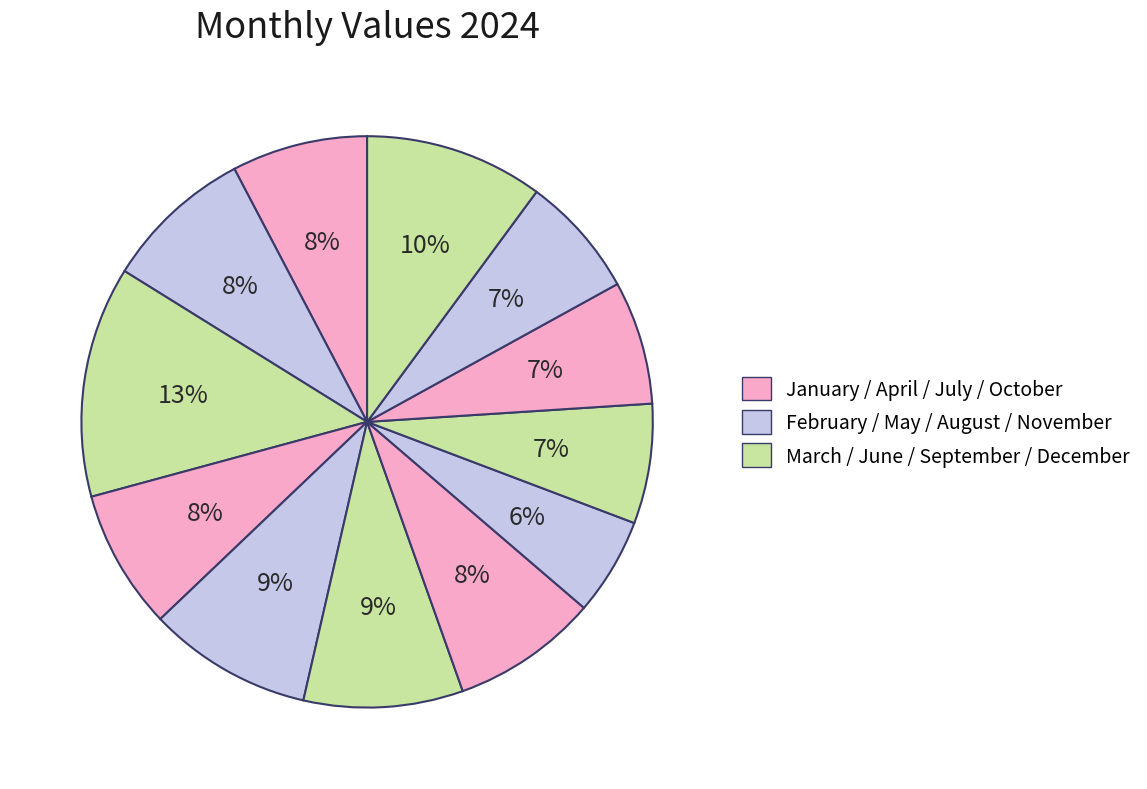

Count the number of slices in the pie.

12